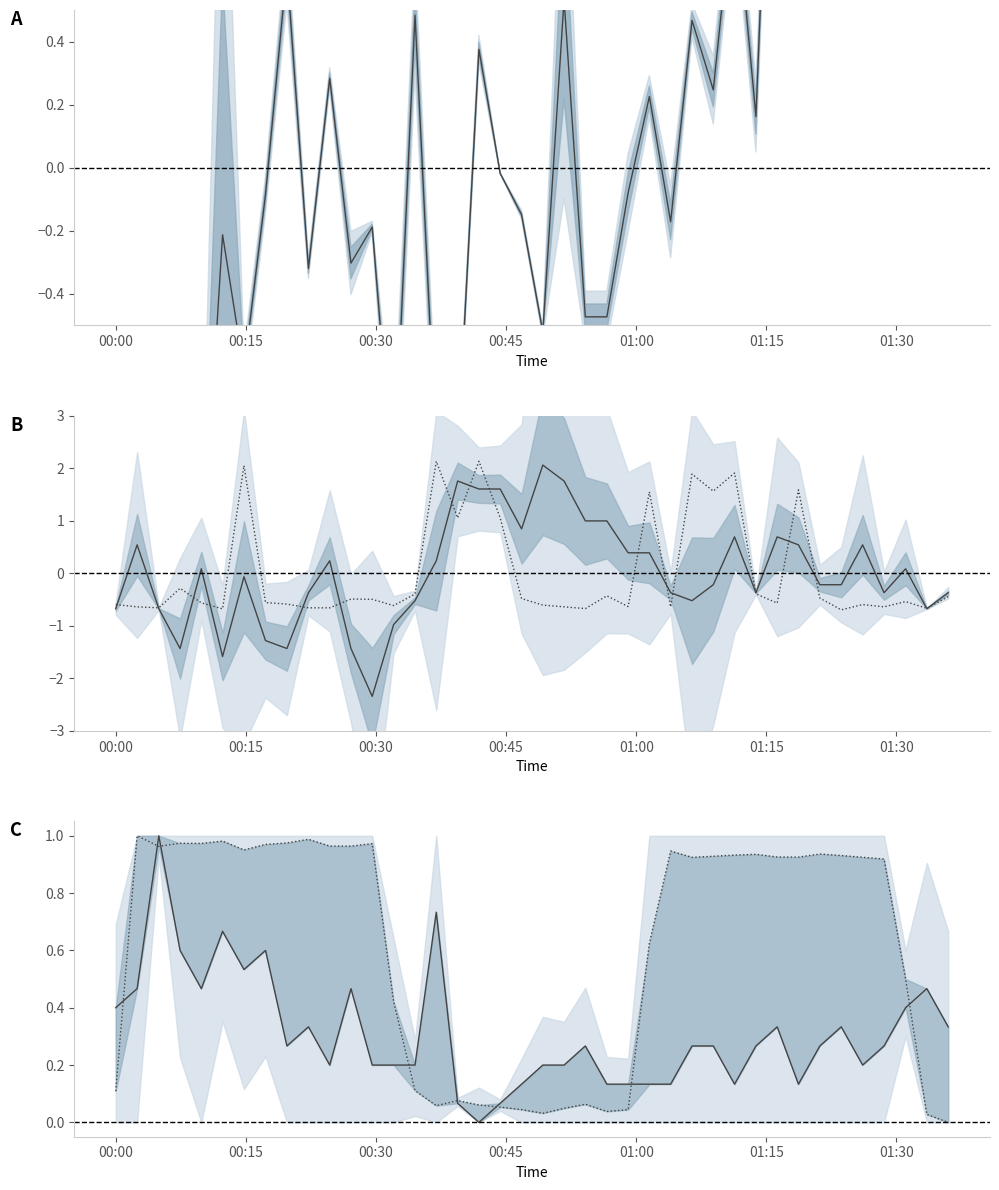

Rank the series by their maximum value, from lowest to highest.

Humidity (rescaled), Samples (rescaled), SDS_P1 / SDS_P2 mean, BMP_pressure (norm), Max_cycle (norm)